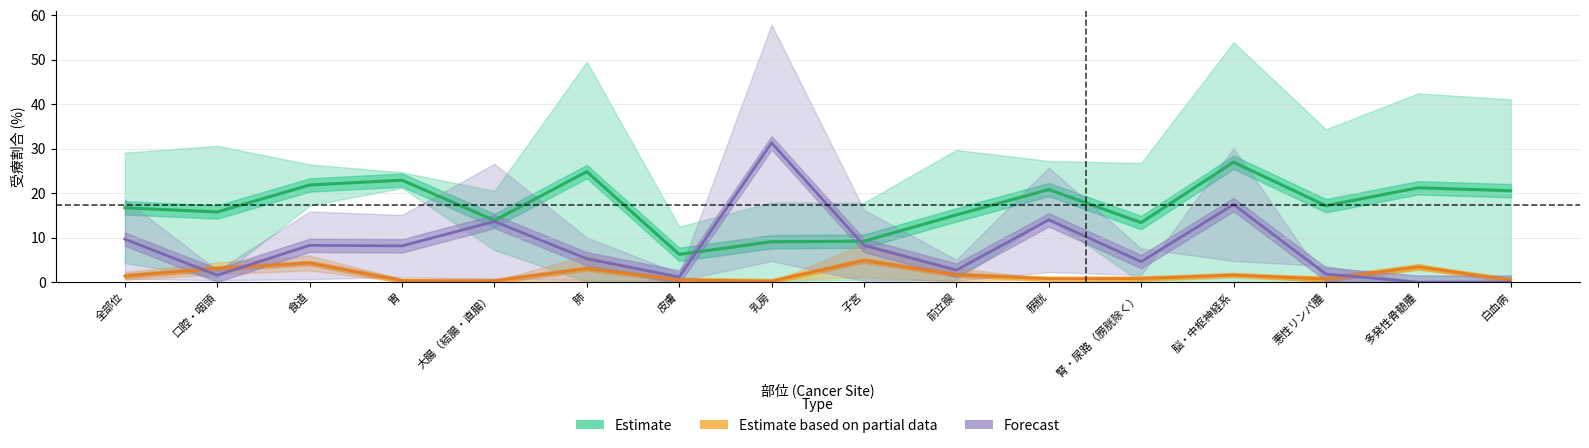

At which category does the chart reach its minimum across all series?

多発性骨髄腫